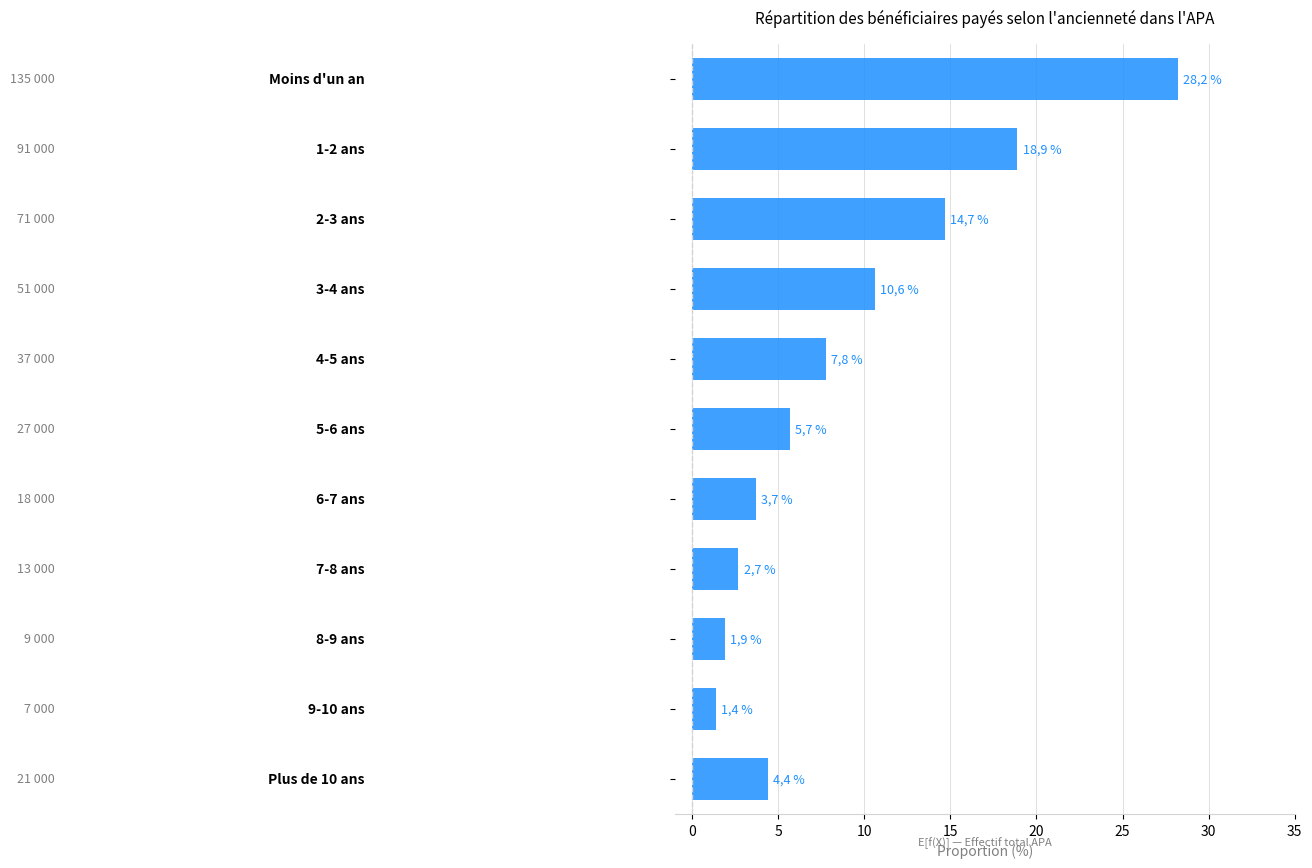

How many bars are there in total?

11